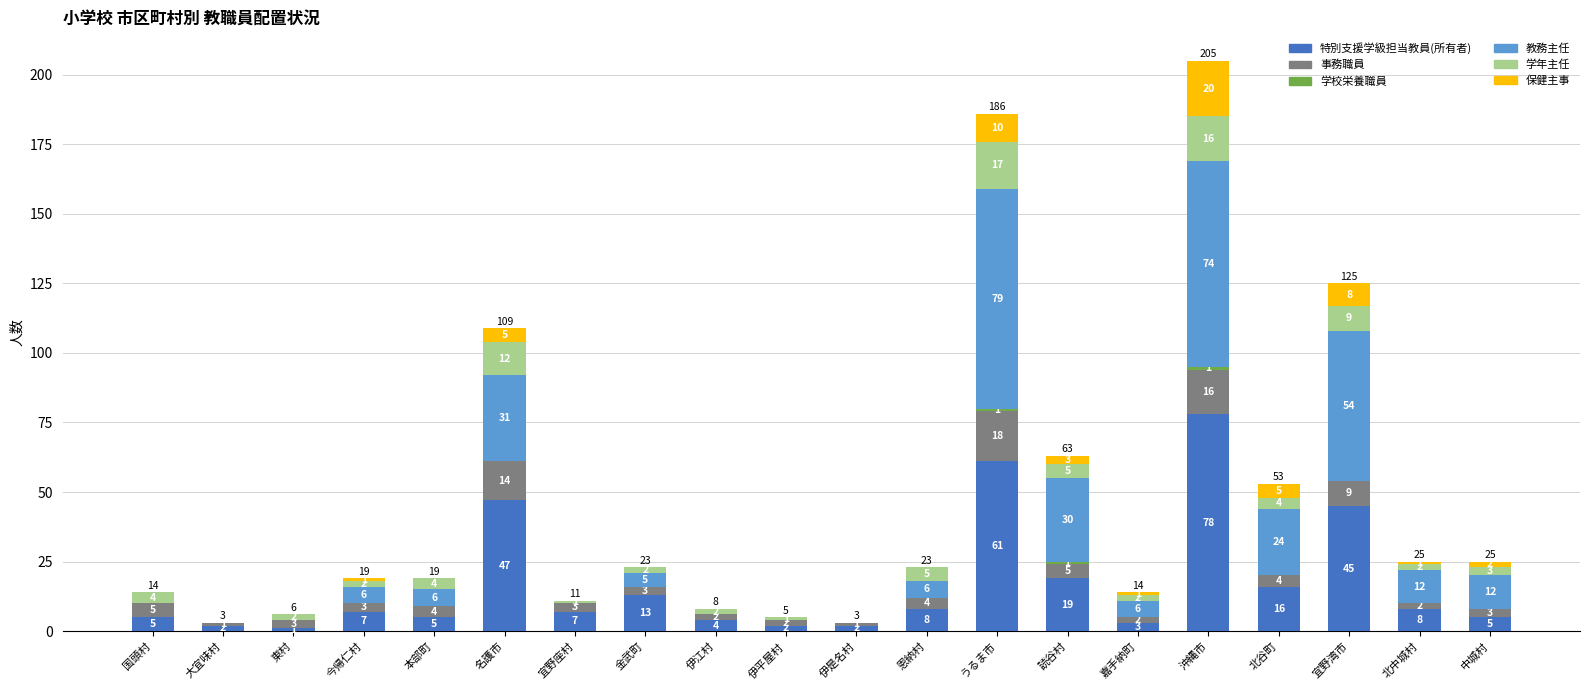

Are the bars horizontal?

No